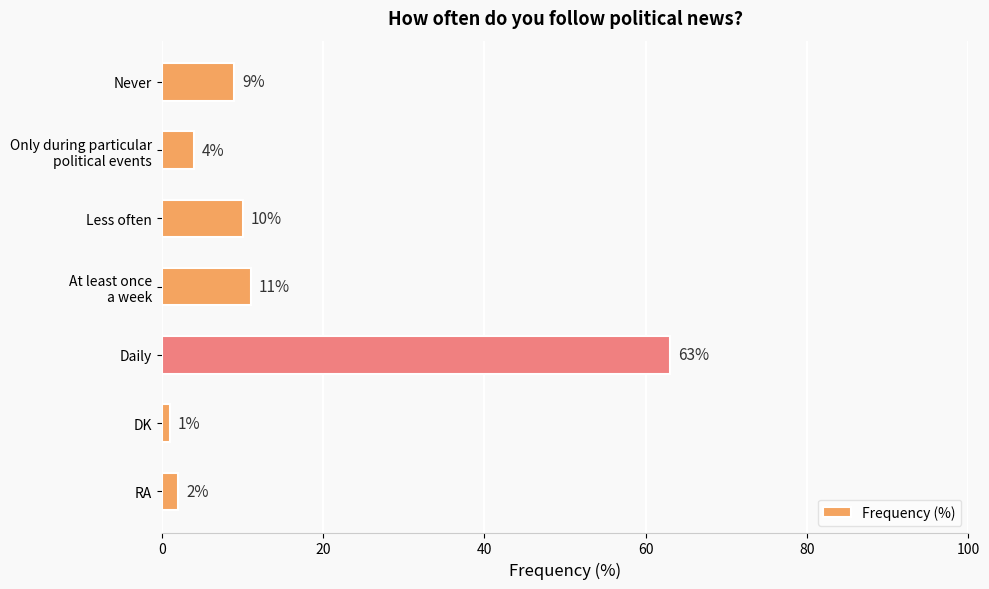

Does the chart contain any negative values?

No